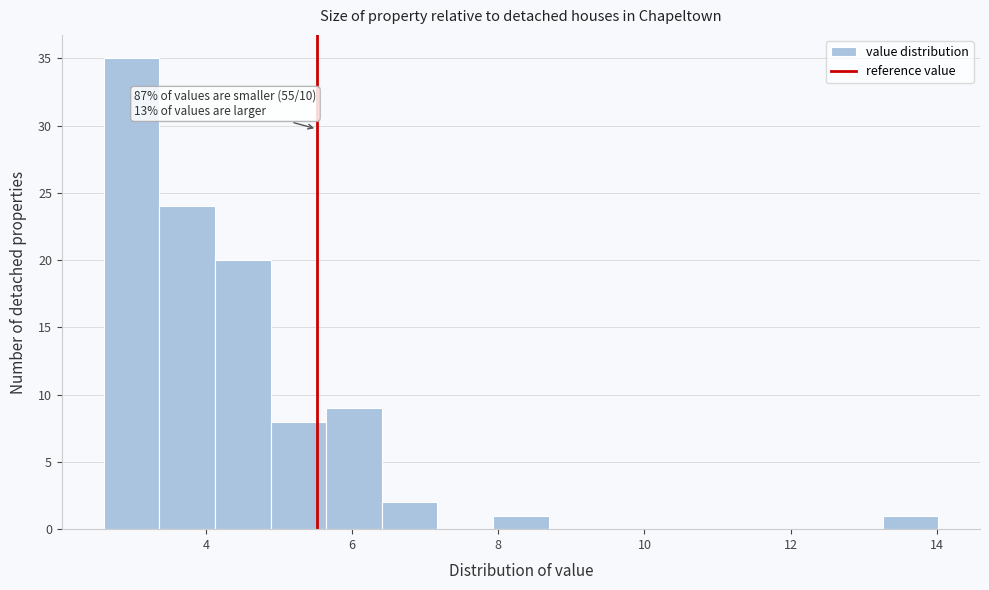

Read against the x-axis, roughly where is the centre of the tallest bar?

3.0